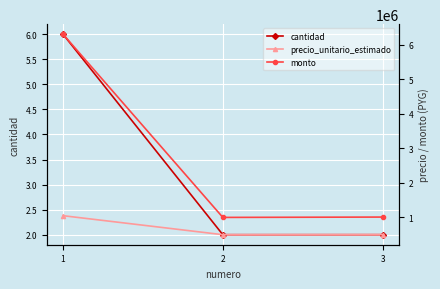

At which label does precio_unitario_estimado reach its minimum?

2